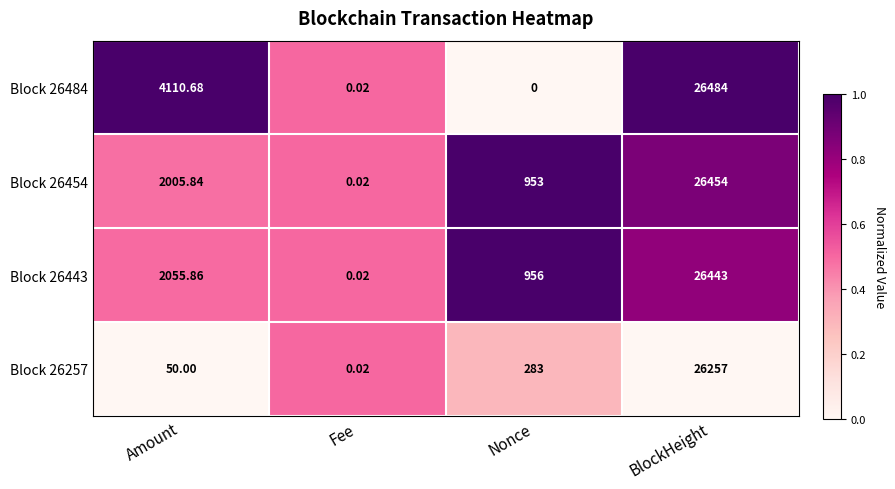

At which label does Block 26484 first exceed 4110?

Amount